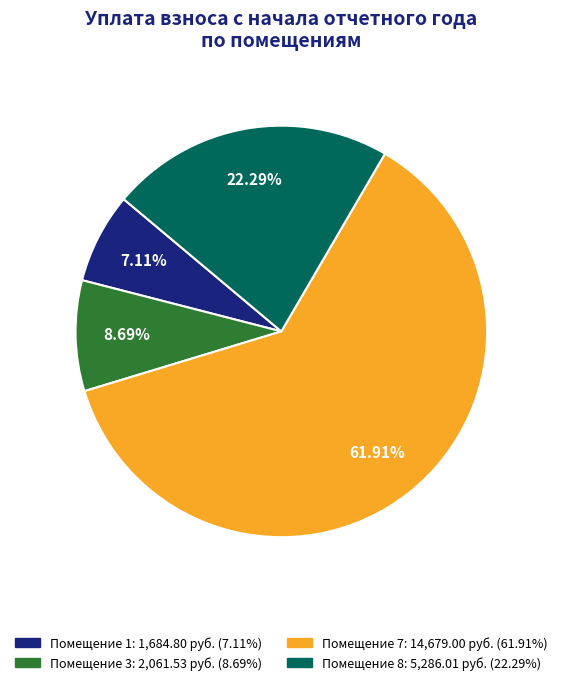

Is there any slice that represents more than half of the pie?

Yes